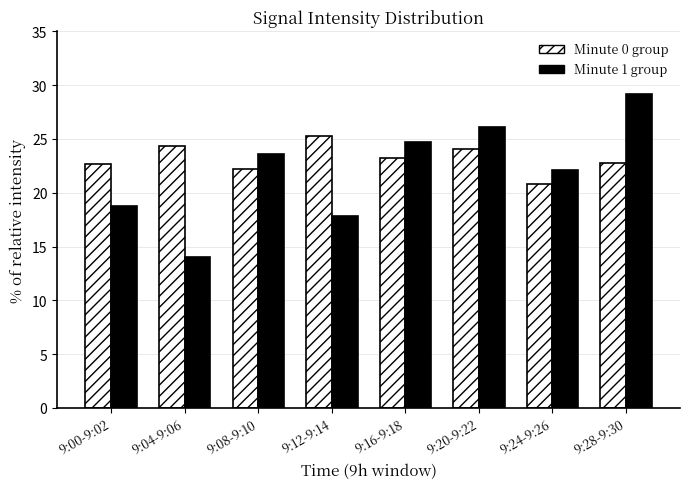

What is the label of the 4th bar from the left?

9:12-9:14